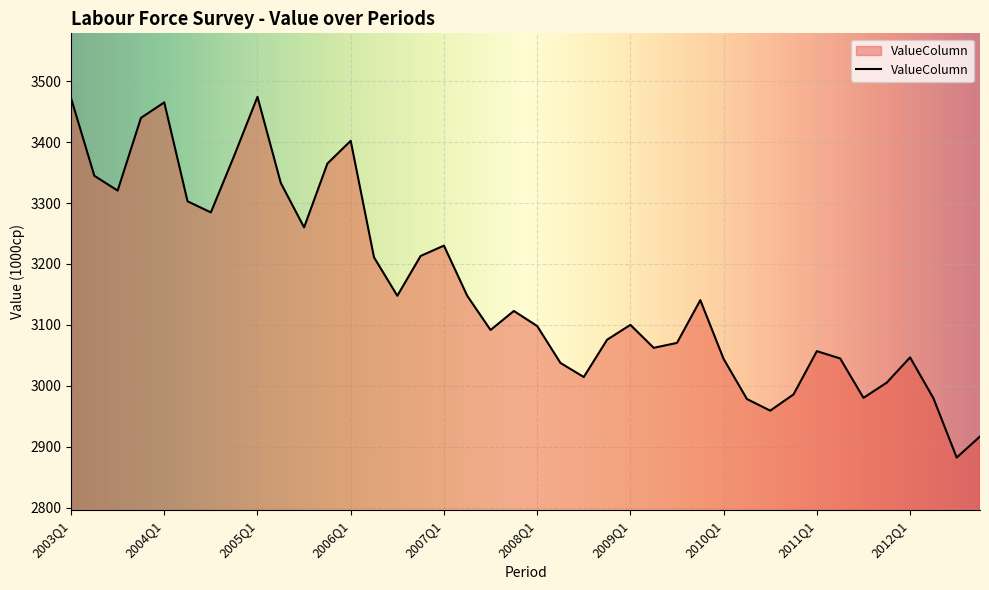

What is the maximum value shown in the chart?

3474.3